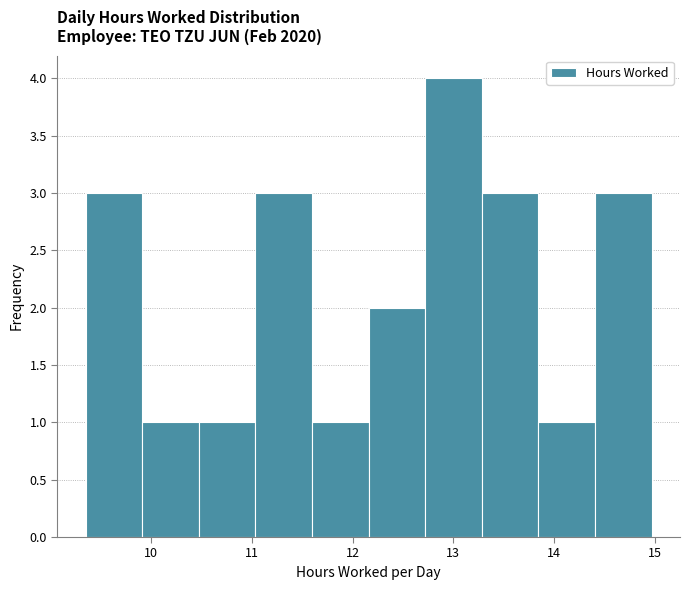

Reading left to right, transcribe this chart: for each bar, give the range it covers on the x-axis and its height. Neither the bar edges nor the heights are printed on the chart, so give them approximately, as read against the axes.

9.4 to 9.9: 3
9.9 to 10.5: 1
10.5 to 11.0: 1
11.0 to 11.6: 3
11.6 to 12.2: 1
12.2 to 12.7: 2
12.7 to 13.3: 4
13.3 to 13.8: 3
13.8 to 14.4: 1
14.4 to 15.0: 3